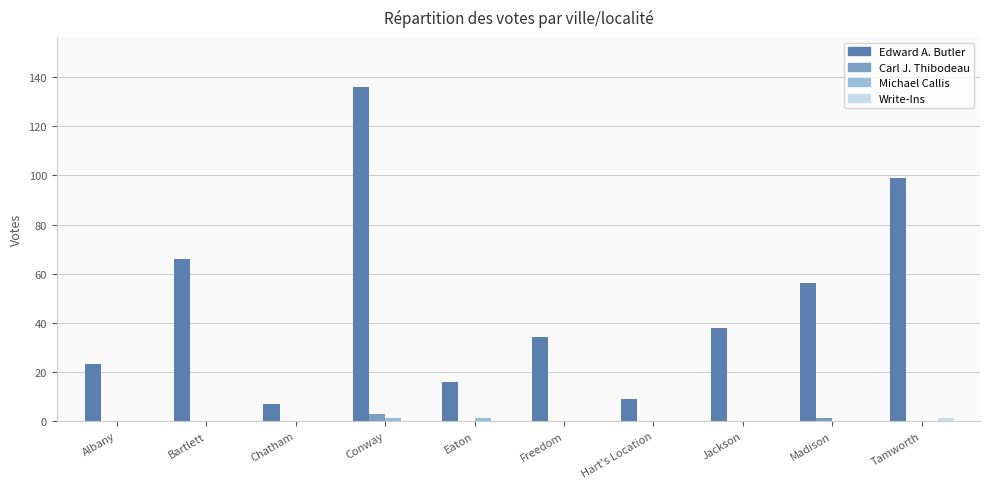

The Edward A. Butler series shows 16 at Freedom. True or false?

False